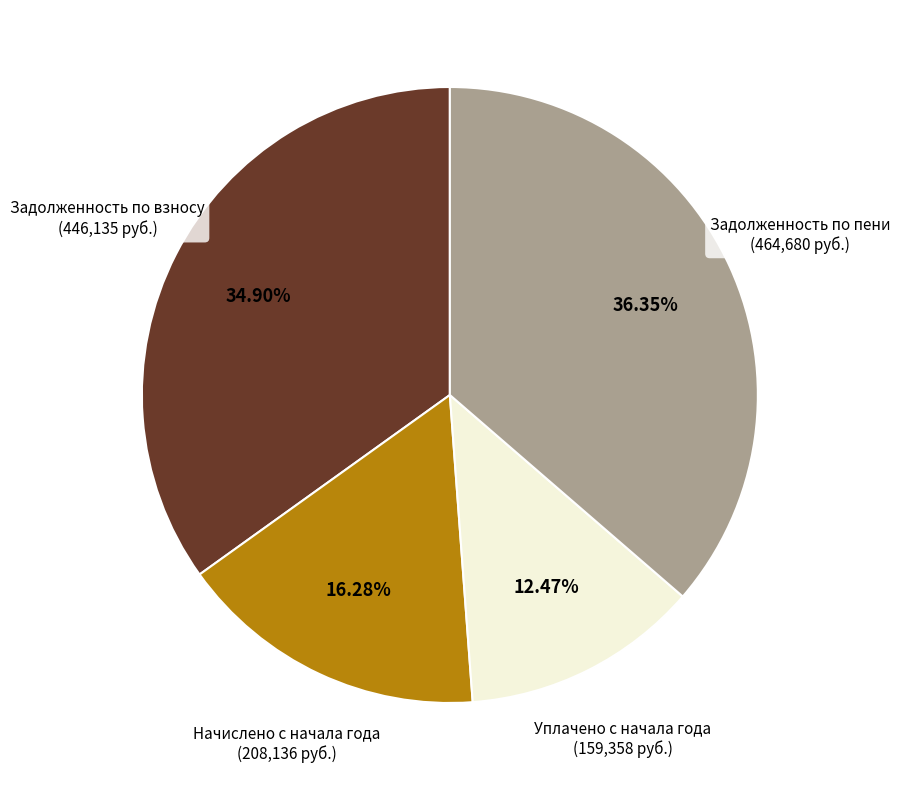

Does any single category account for the majority?

No